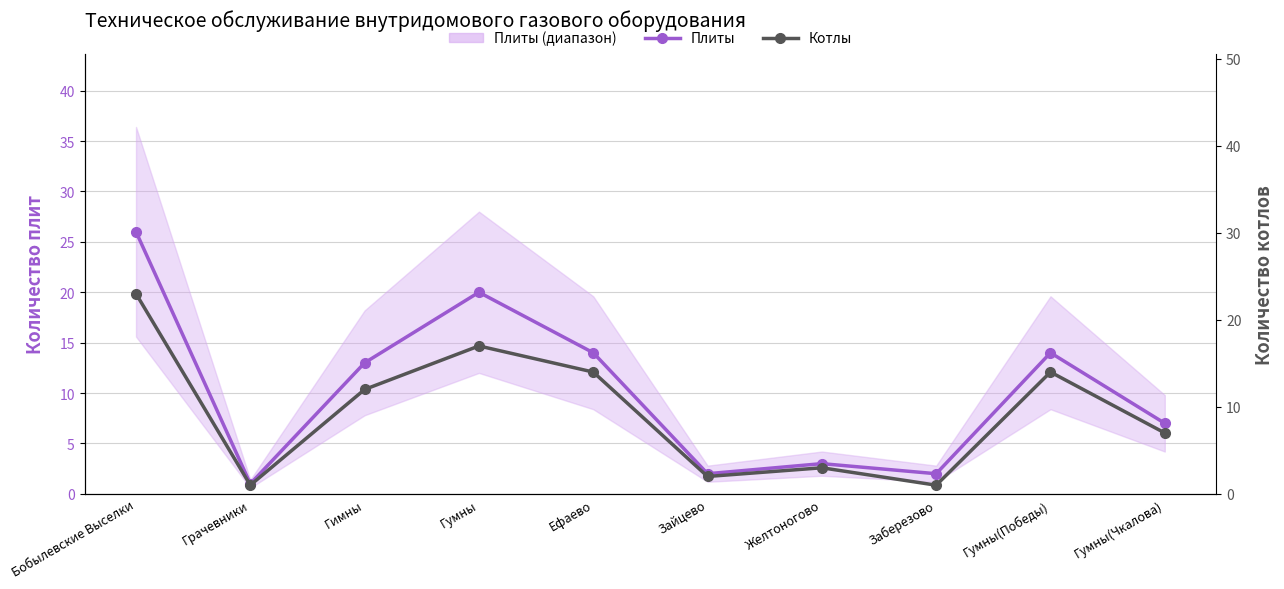

Reading right to left, extract all data points from this chart.

Плиты: 7	14	2	3	2	14	20	13	1	26
Котлы: 7	14	1	3	2	14	17	12	1	23